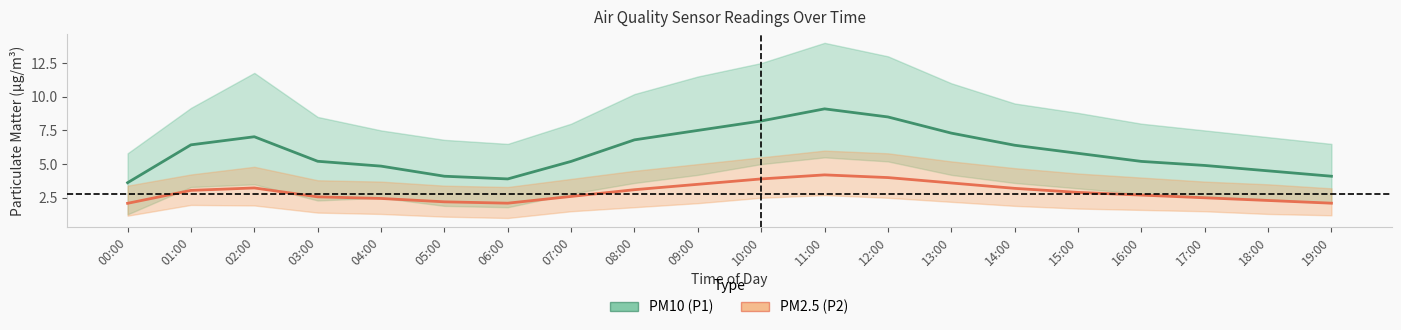

What position from the left is 11:00?

12